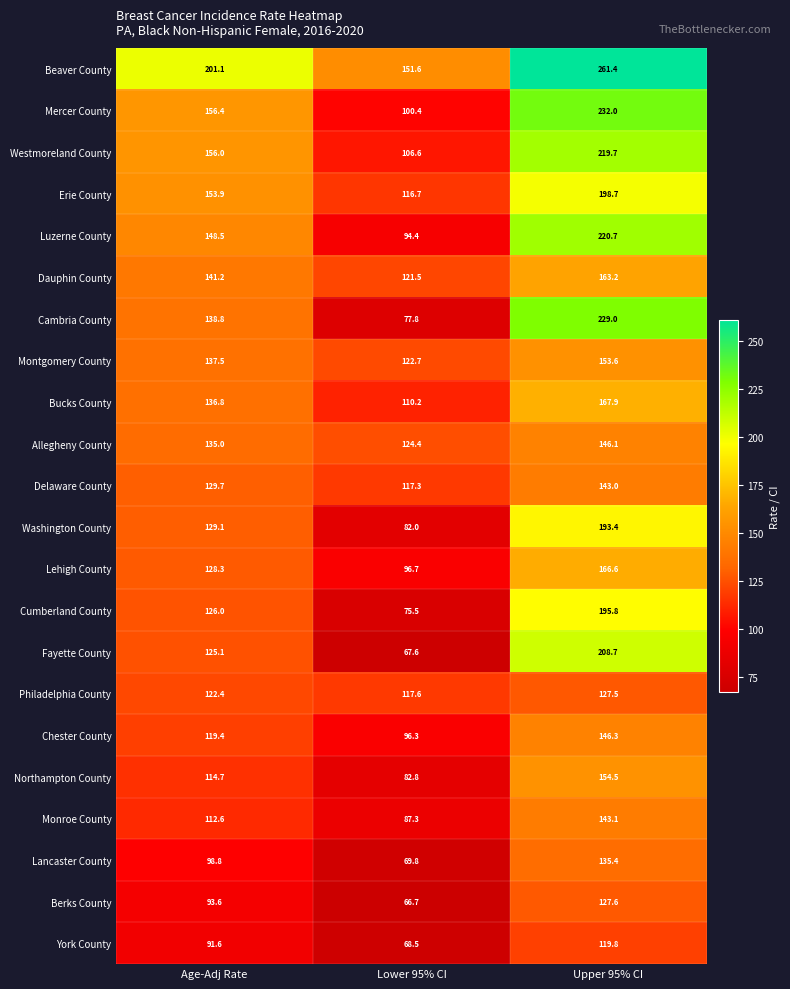

What is the difference between the maximum and second lowest values in the Westmoreland County series?

63.7